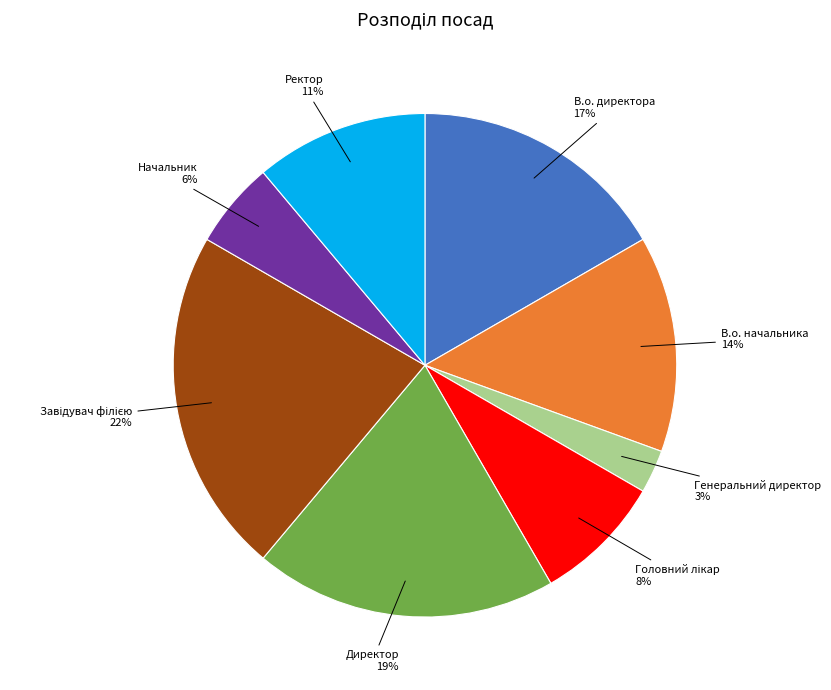

Do В.о. начальника and В.о. директора together represent more than half of the pie?

No